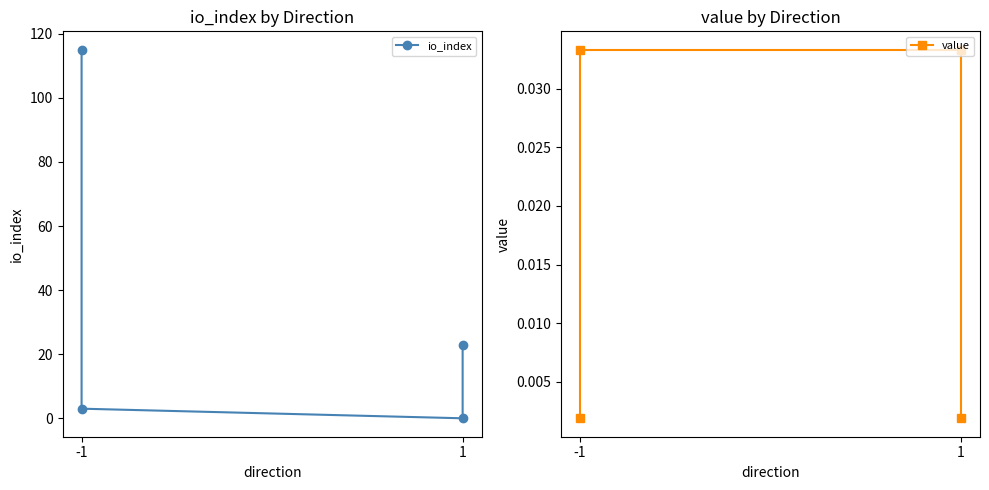

Which series changed the most between -1 and 1?

io_index